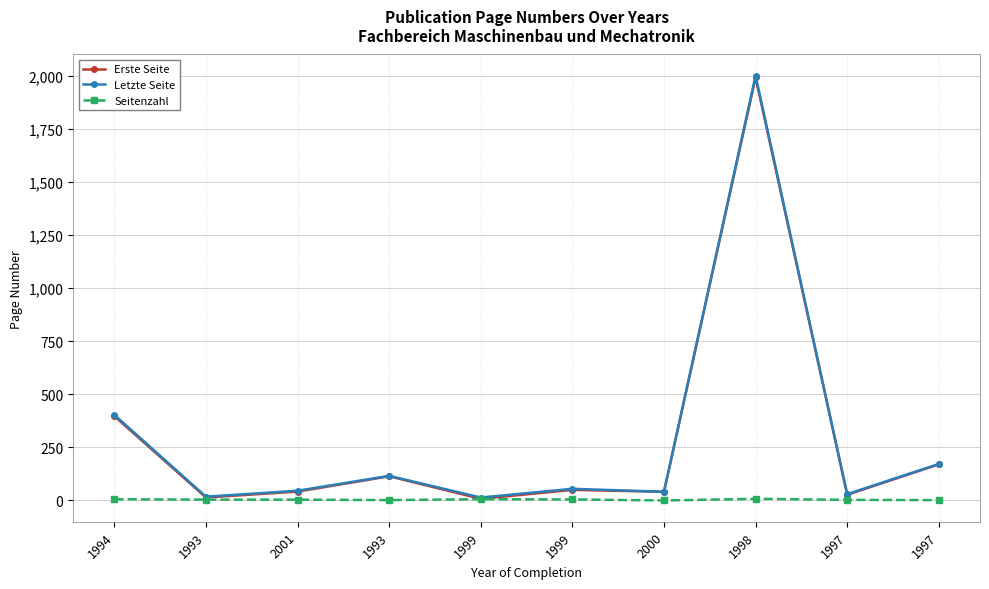

True or false: Seitenzahl and Erste Seite intersect in this chart.

False